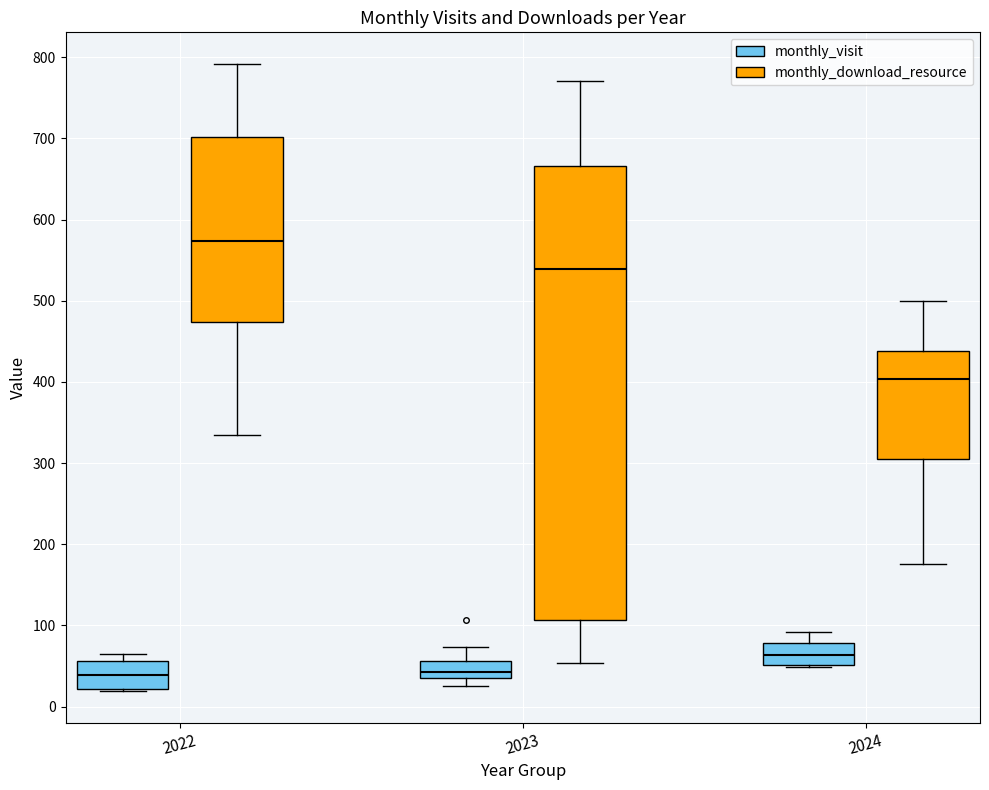

Which box is the tallest, from its lower edge to its upper edge?

2023 (monthly_download_resource)